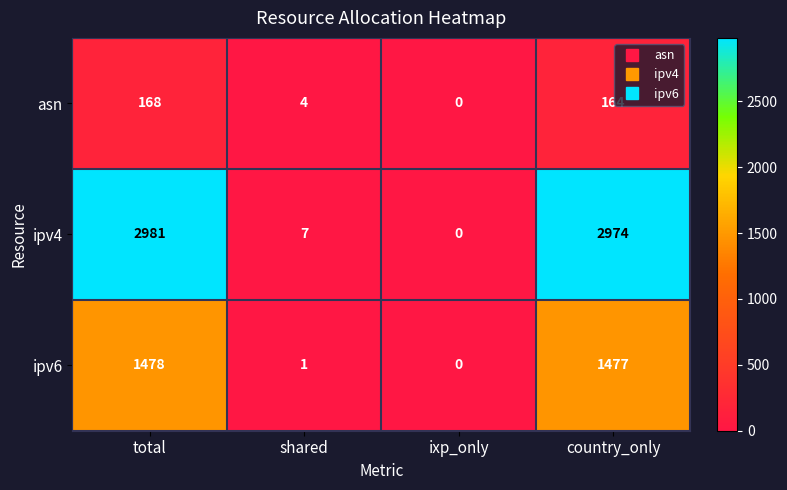

Reading right to left, list all the values displayed in this chart.

asn: 164	0	4	168
ipv4: 2974	0	7	2981
ipv6: 1477	0	1	1478